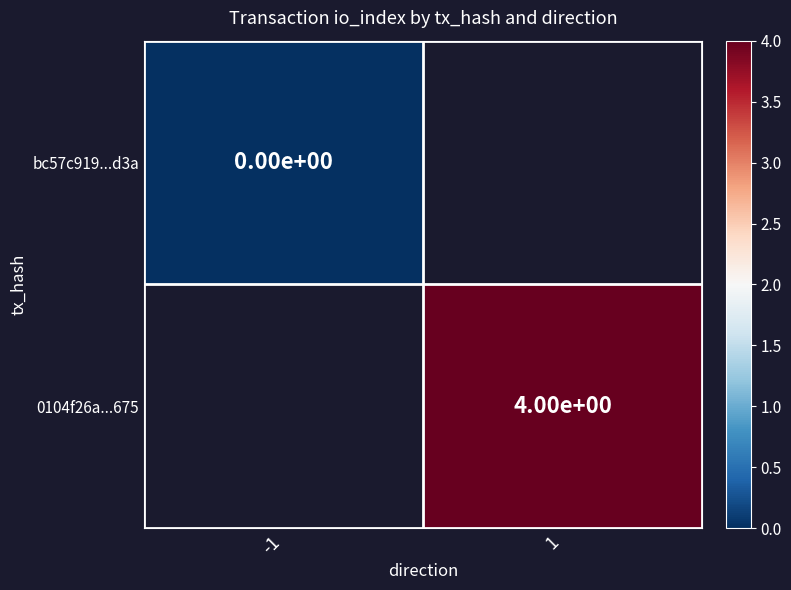

The 0104f26a...675 series shows 6.1 at 1. True or false?

False